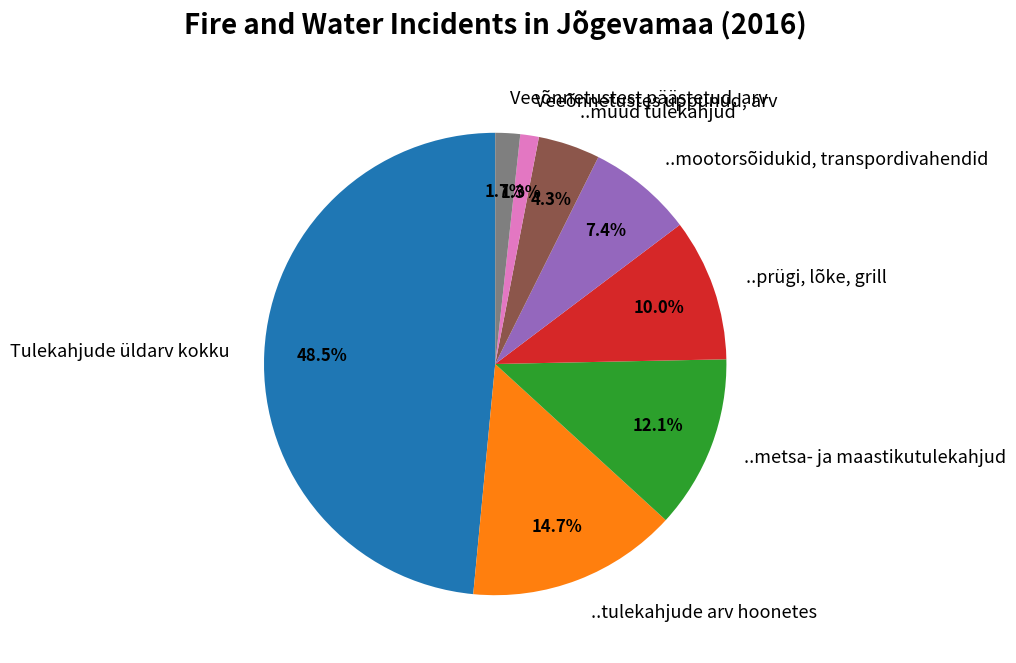

Rank the categories by value from lowest to highest.

Veeõnnetustes uppunud, arv, Veeõnnetustest päästetud, arv, ..muud tulekahjud, ..mootorsõidukid, transpordivahendid, ..prügi, lõke, grill, ..metsa- ja maastikutulekahjud, ..tulekahjude arv hoonetes, Tulekahjude üldarv kokku